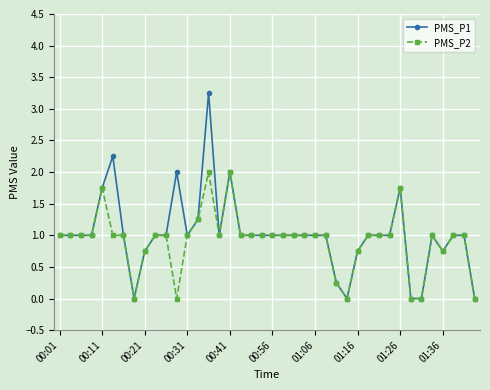

List the series in order of their peak value, highest first.

PMS_P1, PMS_P2